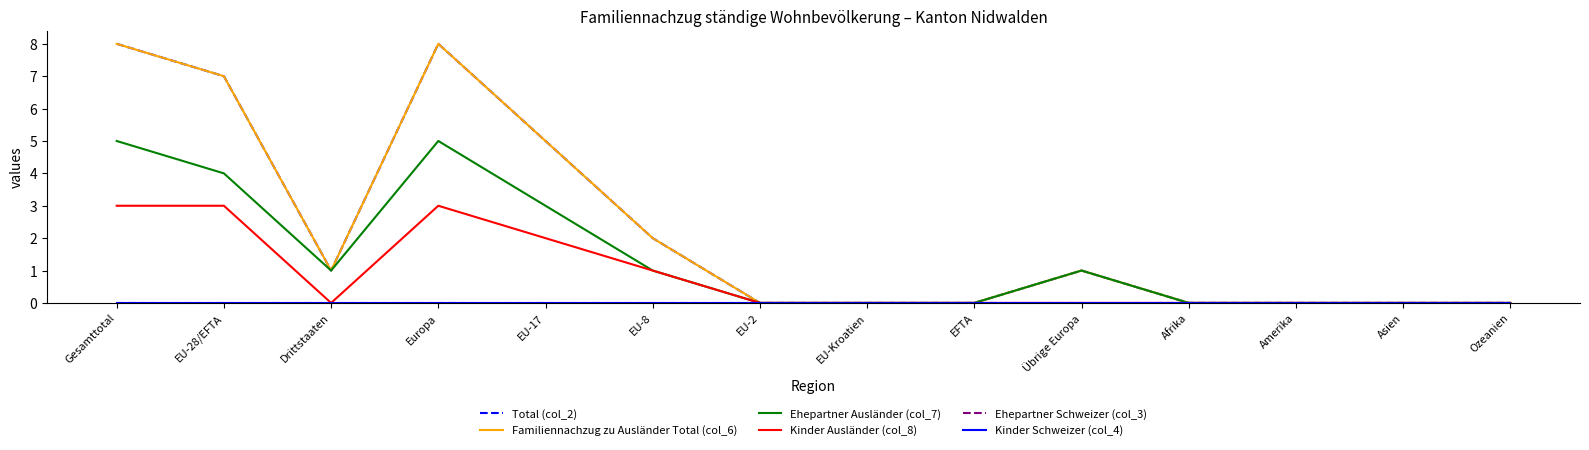

Where is the first local maximum for Ehepartner Ausländer (col_7)?

Europa